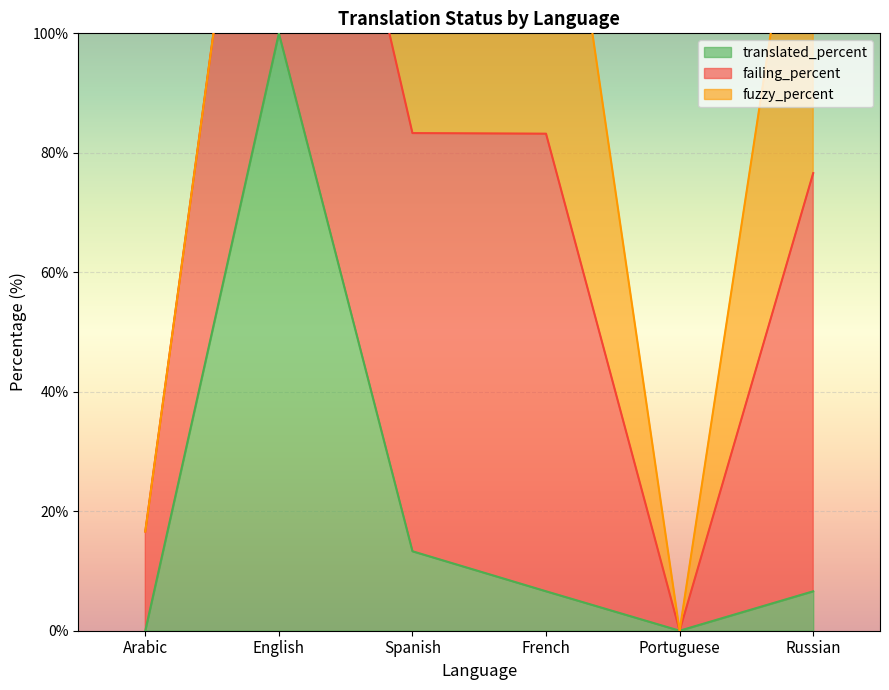

True or false: failing_percent and translated_percent cross at least once.

False